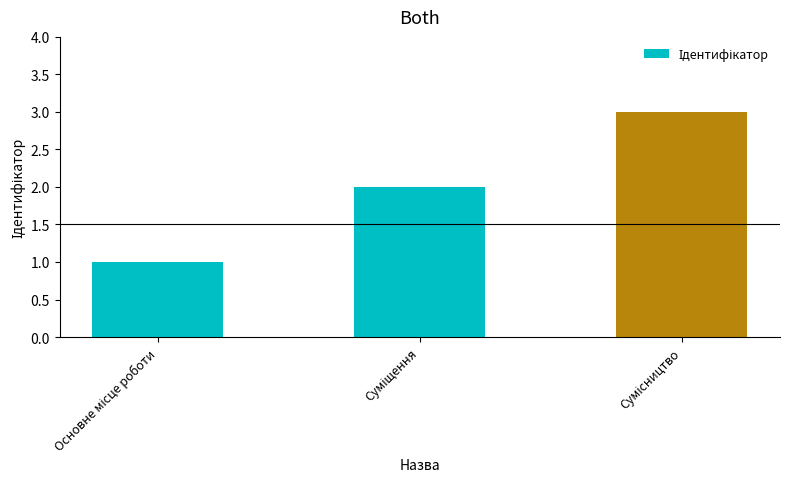

What is the sum of all values?

6